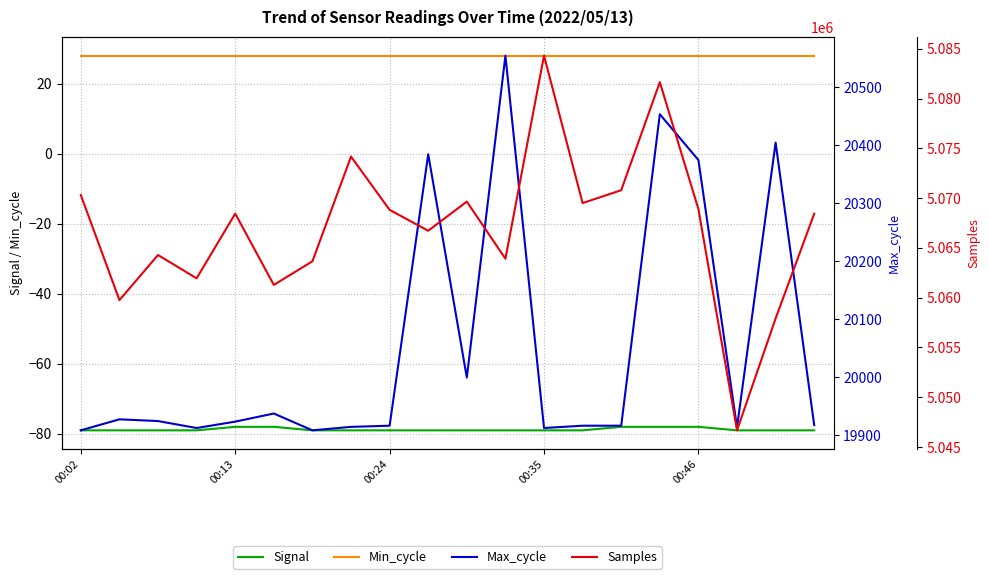

At how many categories does at least one series exceed 4164255?

20